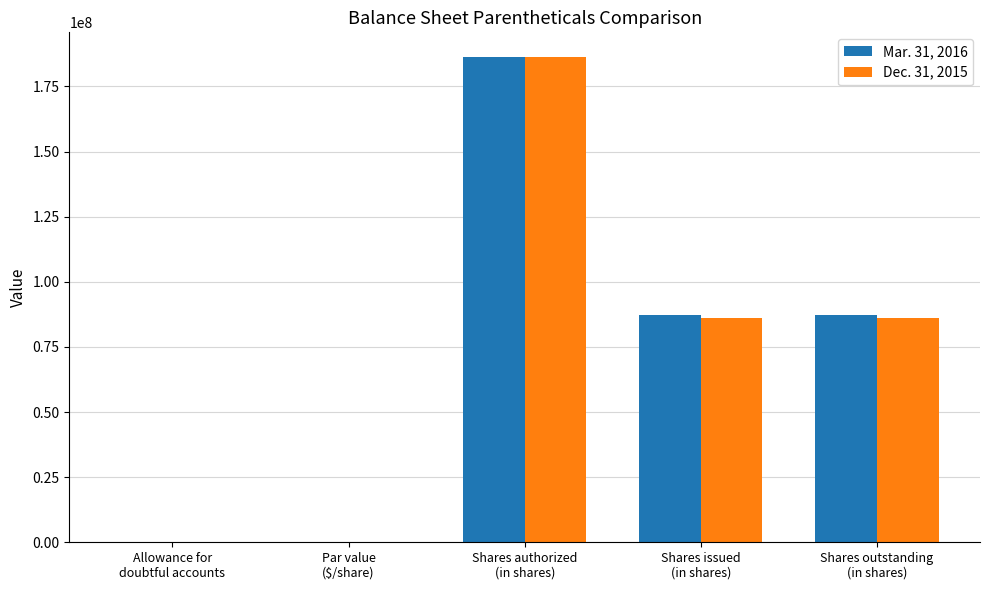

What is the sum of all Mar. 31, 2016 values?

361198839.0